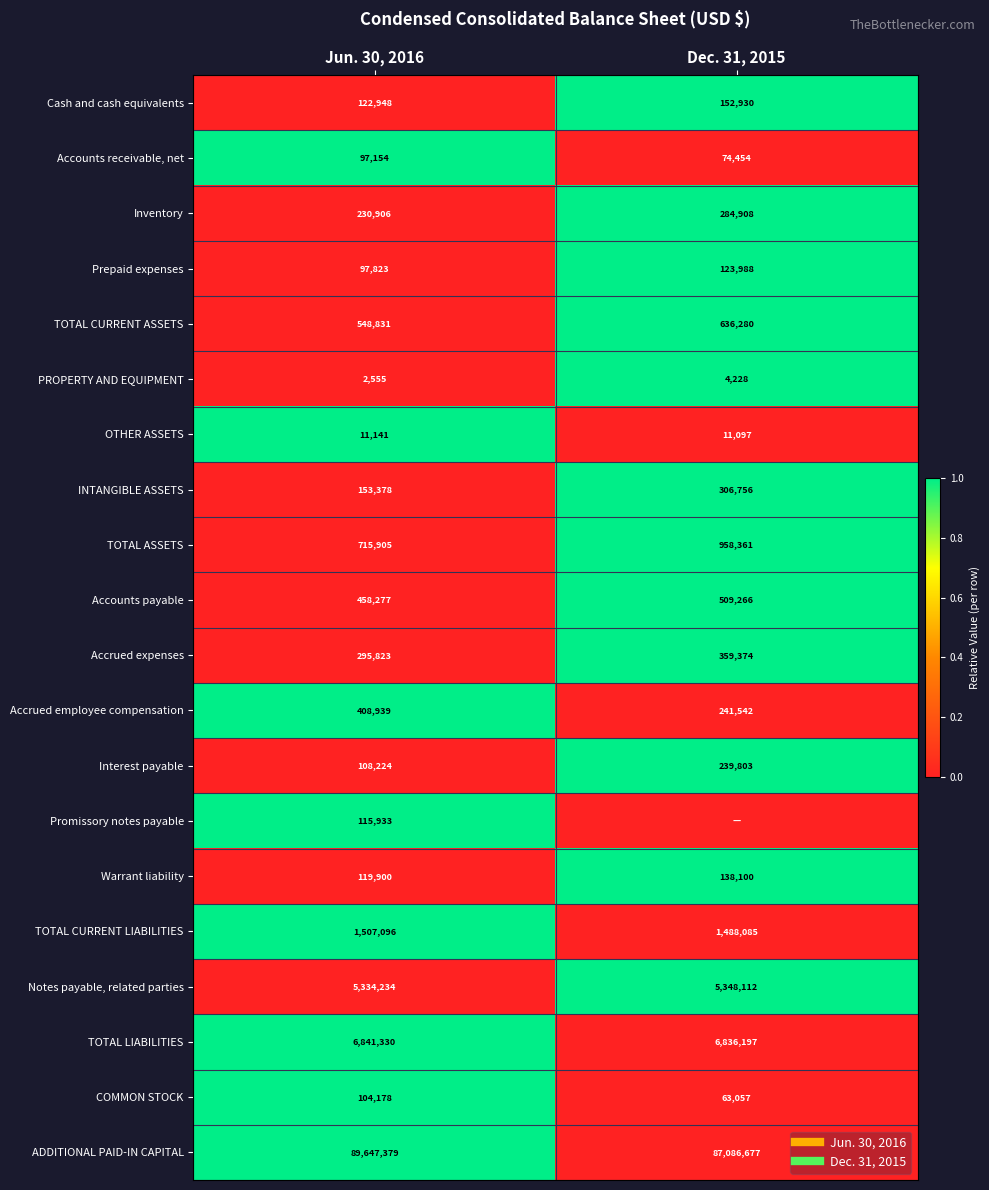

What is the total value across all series at Dec. 31, 2015?

12